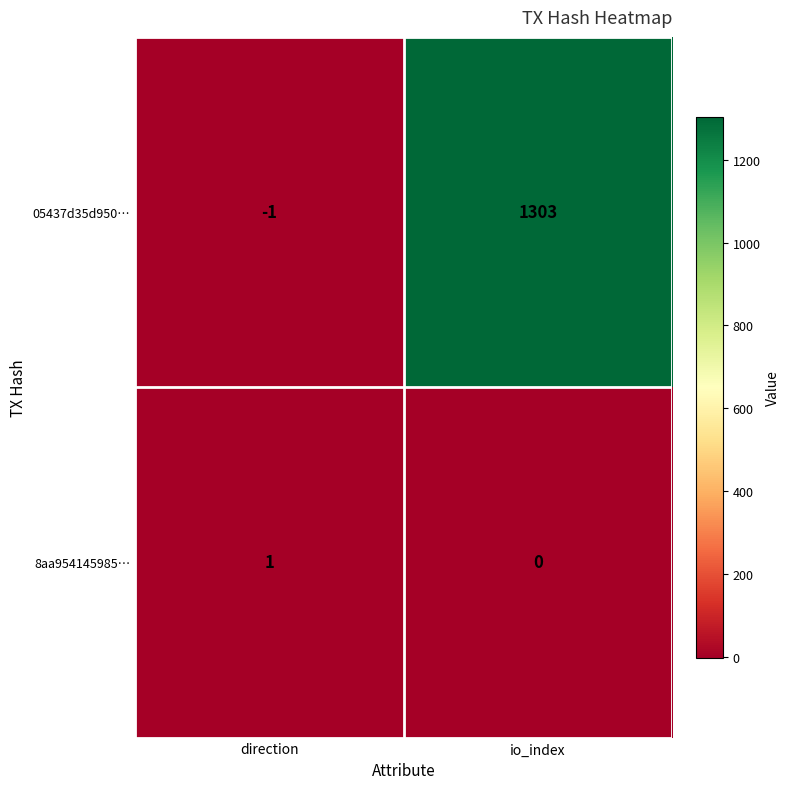

Is it true that 05437d35d950… equals 1303 at io_index?

True